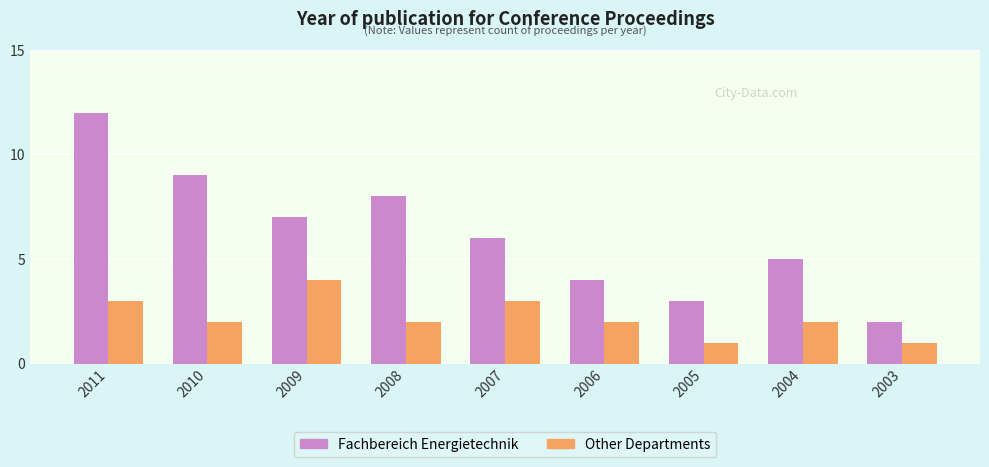

What is the approximate value of Fachbereich Energietechnik at 2010, to the nearest 10?

10